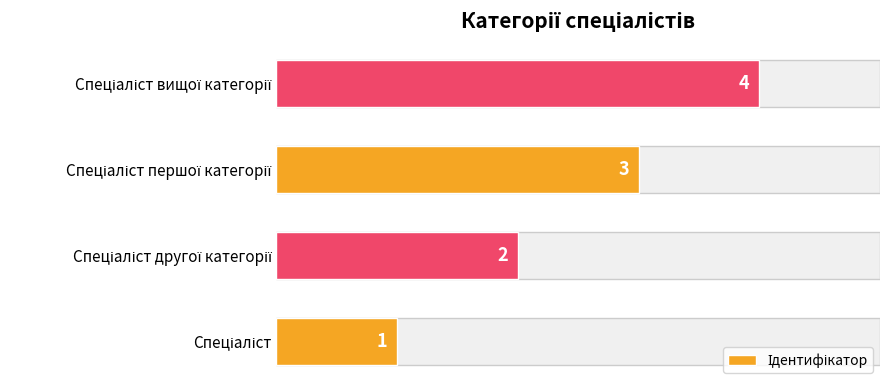

Reading left to right, extract all data points from this chart.

1	2	3	4